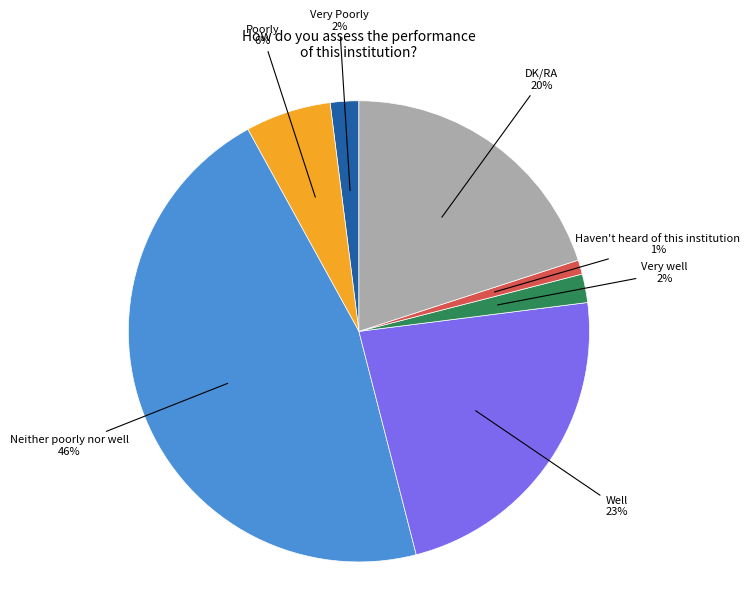

Is there any slice that represents more than half of the pie?

No